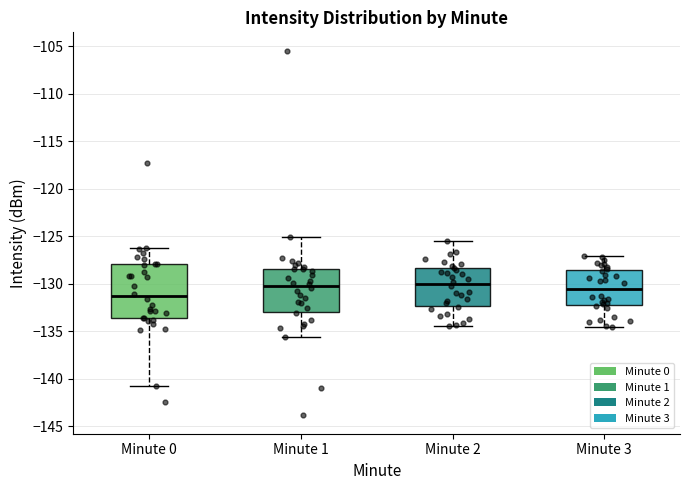

Reading left to right, read every box against the y-axis: the position of its median line, the range the box covers, and the ends of its whiskers. The values are not printed on the chart, so give them approximately, as read against the axis.

Minute 0: median -131.5, box -133.5 to -128.0, whiskers -141.0 to -126.0
Minute 1: median -130.0, box -133.0 to -128.5, whiskers -135.5 to -125.0
Minute 2: median -130.0, box -132.5 to -128.5, whiskers -134.5 to -125.5
Minute 3: median -130.5, box -132.0 to -128.5, whiskers -134.5 to -127.0